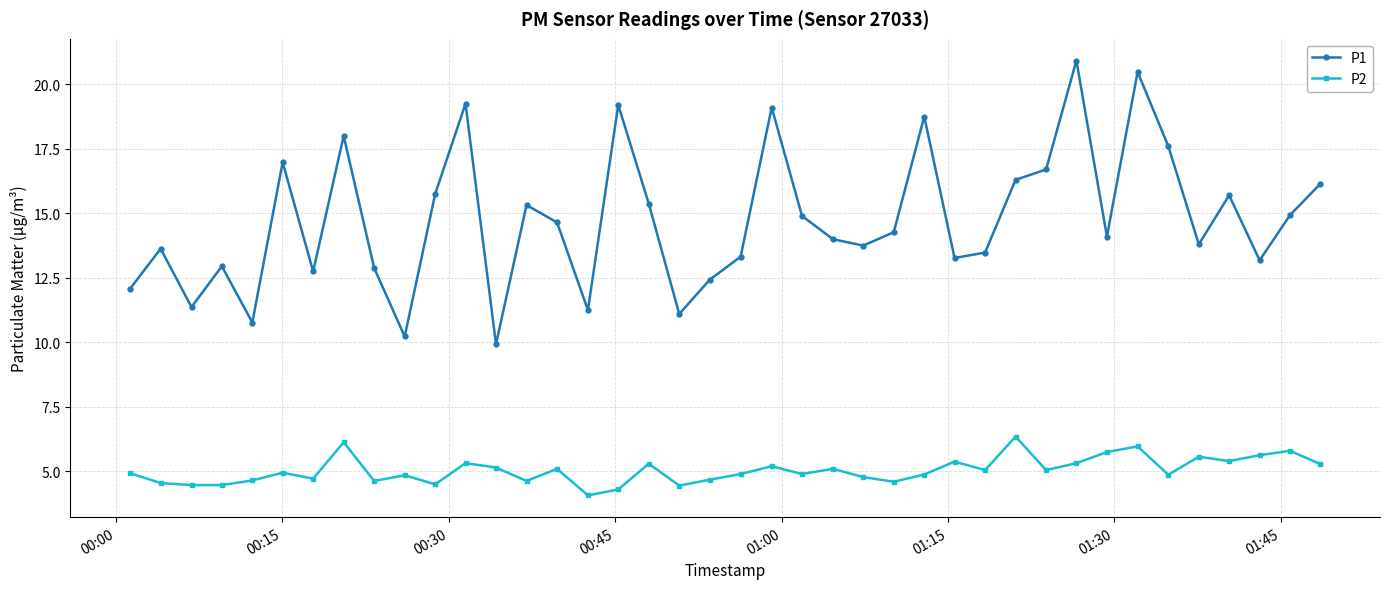

What is the difference between the maximum and minimum values in the P2 series?

2.3